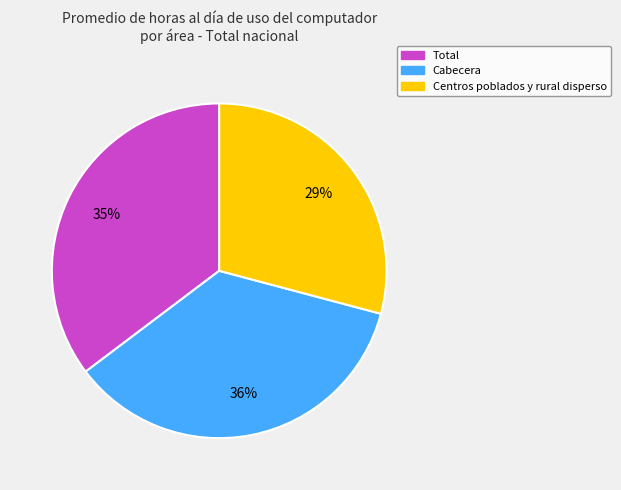

Do Total and Cabecera together represent more than half of the pie?

Yes